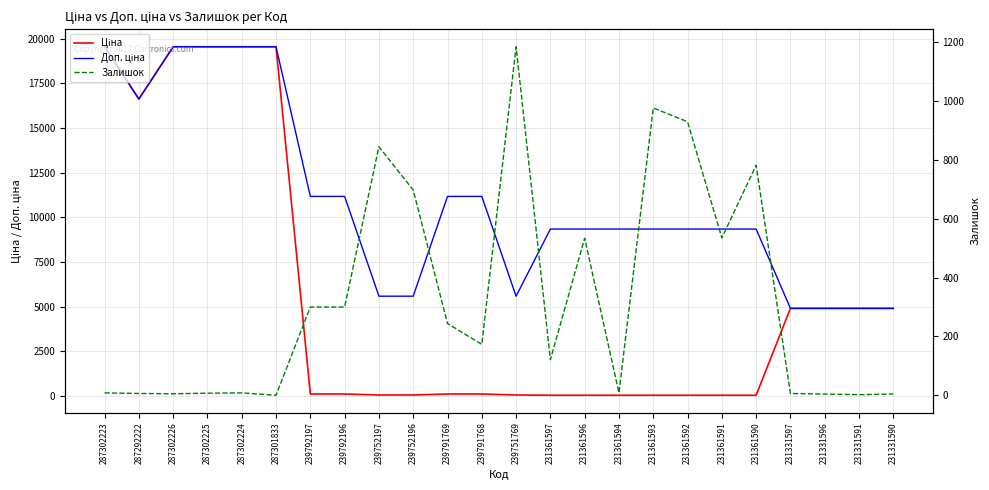

At 287302223, list the series in order from smallest to largest.

Залишок, Ціна, Доп. ціна